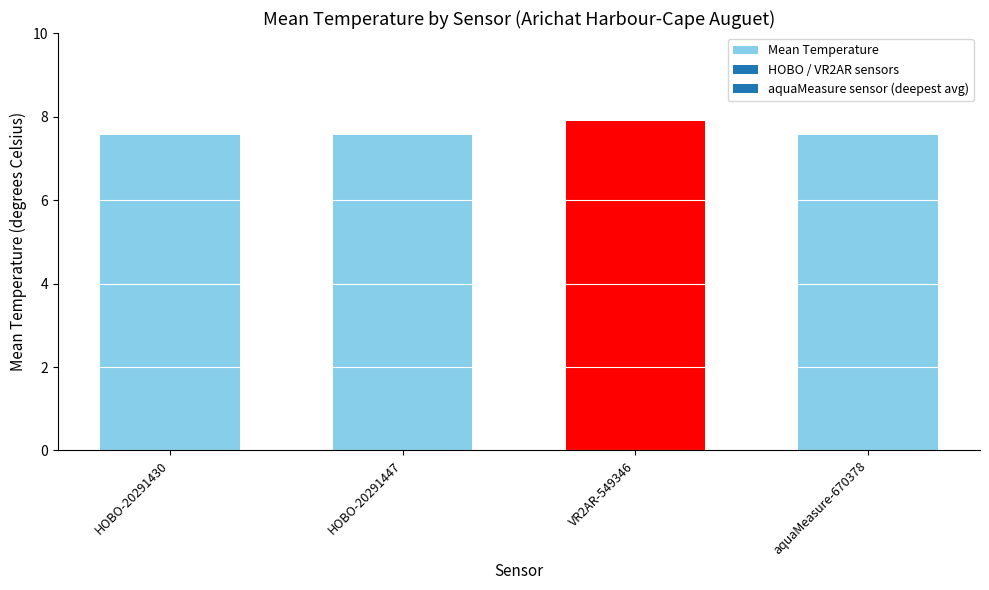

Which label corresponds to the largest value in the chart?

VR2AR-549346